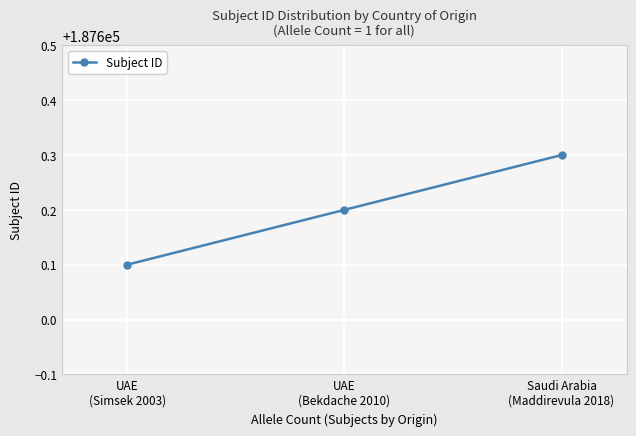

What is the ratio of the value at UAE
(Bekdache 2010) to the value at Saudi Arabia
(Maddirevula 2018)?

1.0